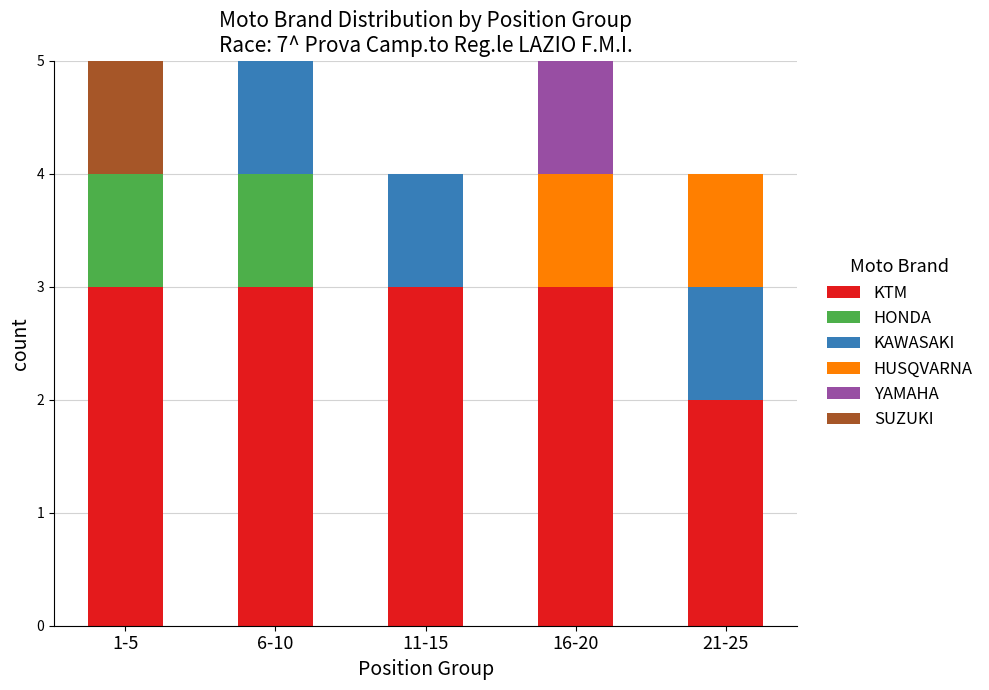

How many distinct data groups are displayed?

6